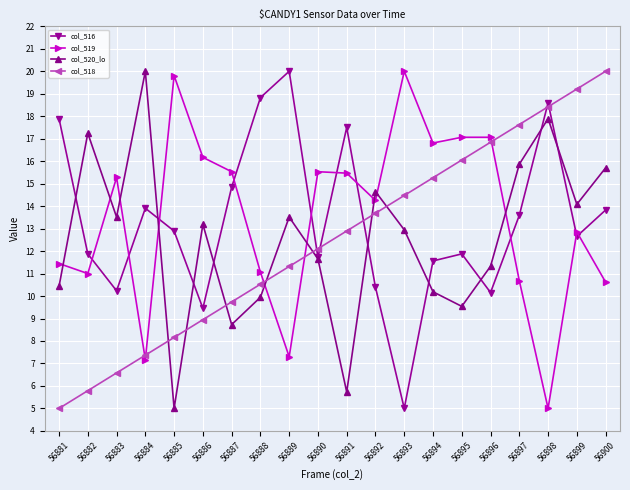

How many series are shown in this chart?

4